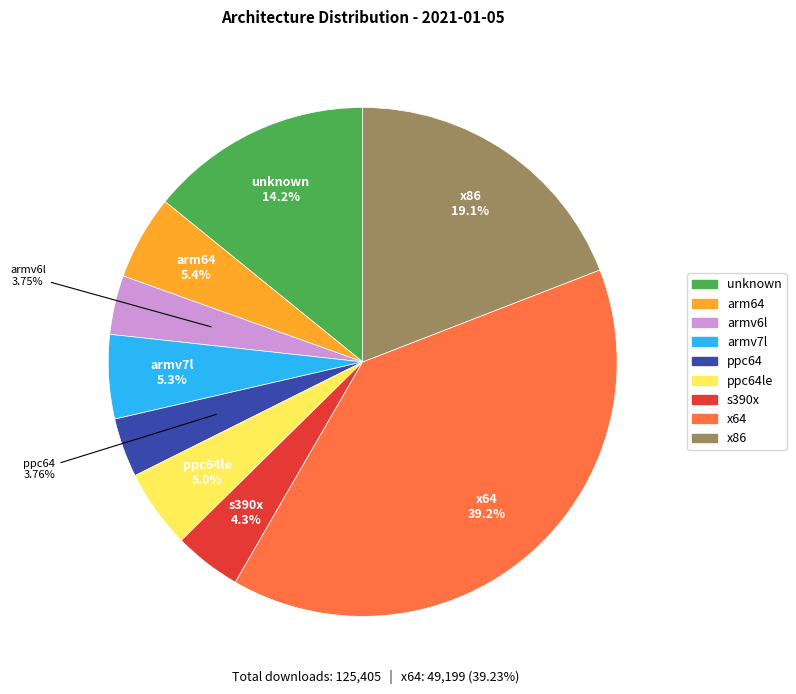

Does any single category account for the majority?

No